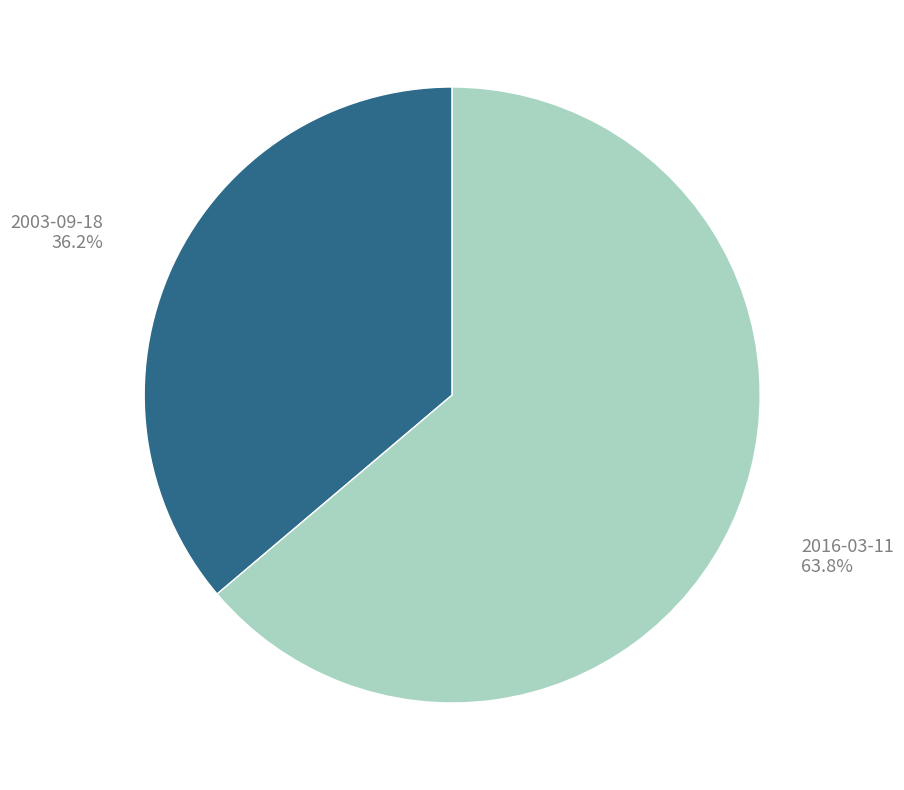

To the nearest percent, what portion does 2016-03-11 represent?

64%